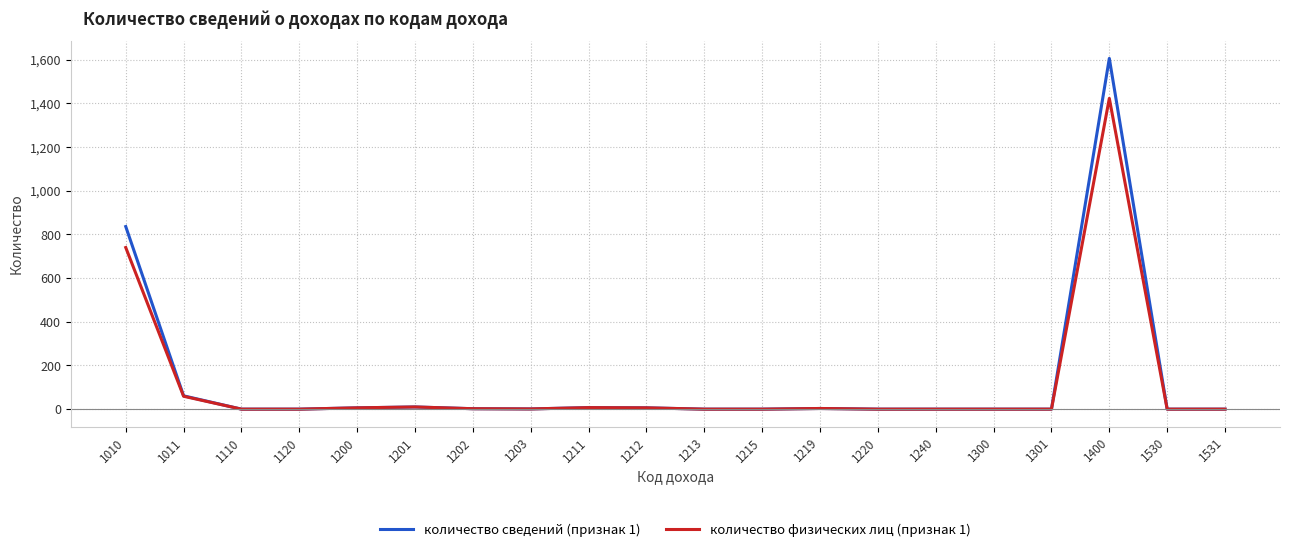

At which label does количество сведений (признак 1) first exceed 1?

1010